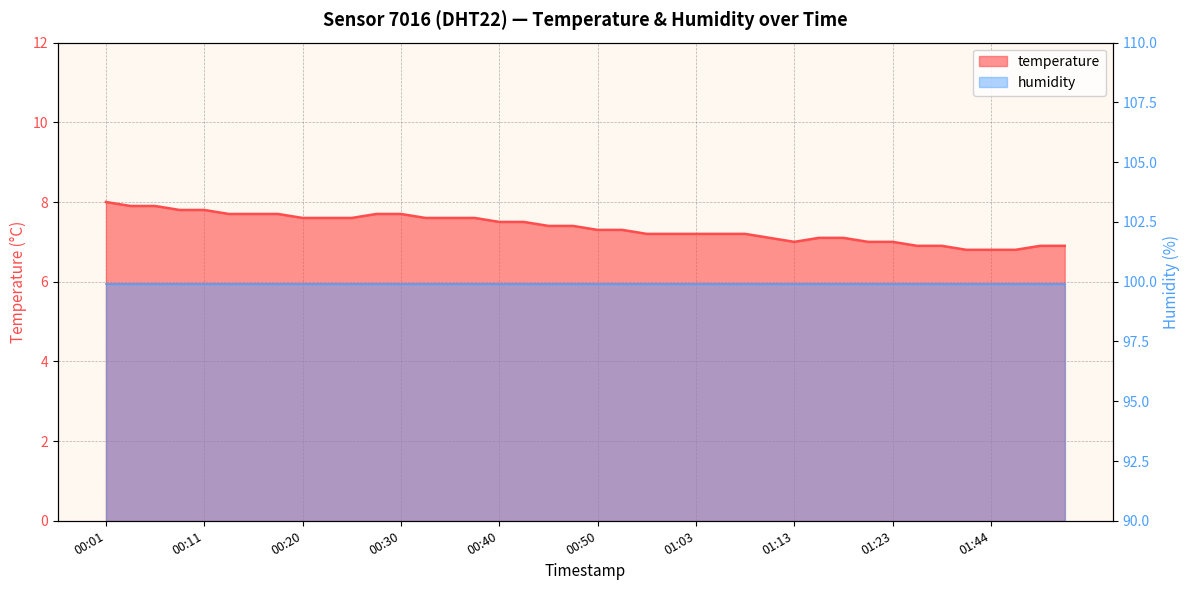

Reading left to right, list all the values displayed in this chart.

8.0	7.9	7.9	7.8	7.8	7.7	7.7	7.7	7.6	7.6	7.6	7.7	7.7	7.6	7.6	7.6	7.5	7.5	7.4	7.4	7.3	7.3	7.2	7.2	7.2	7.2	7.2	7.1	7.0	7.1	7.1	7.0	7.0	6.9	6.9	6.8	6.8	6.8	6.9	6.9